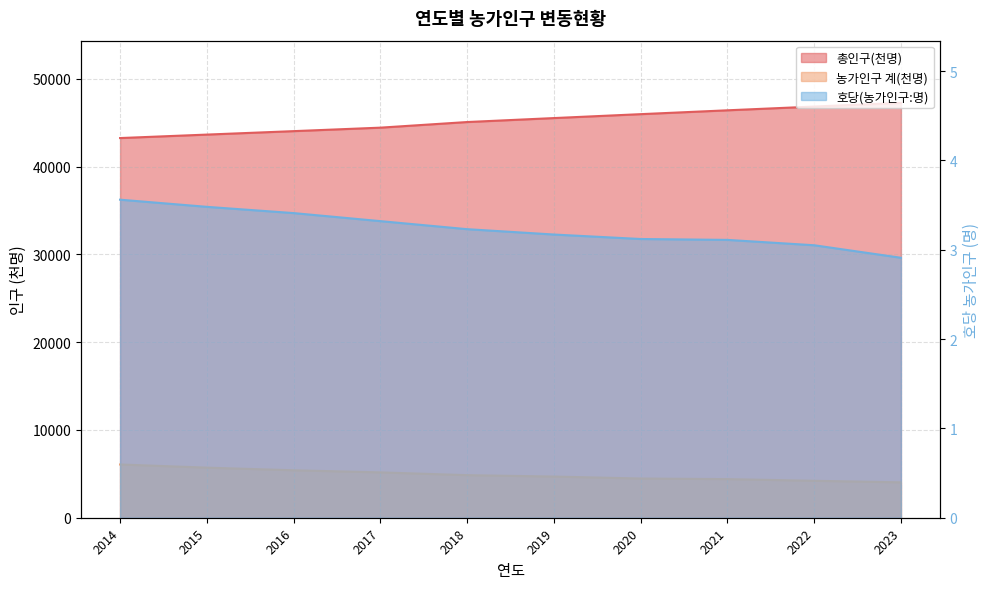

What is the spread (max minus min) of values at 2023?

47272.1